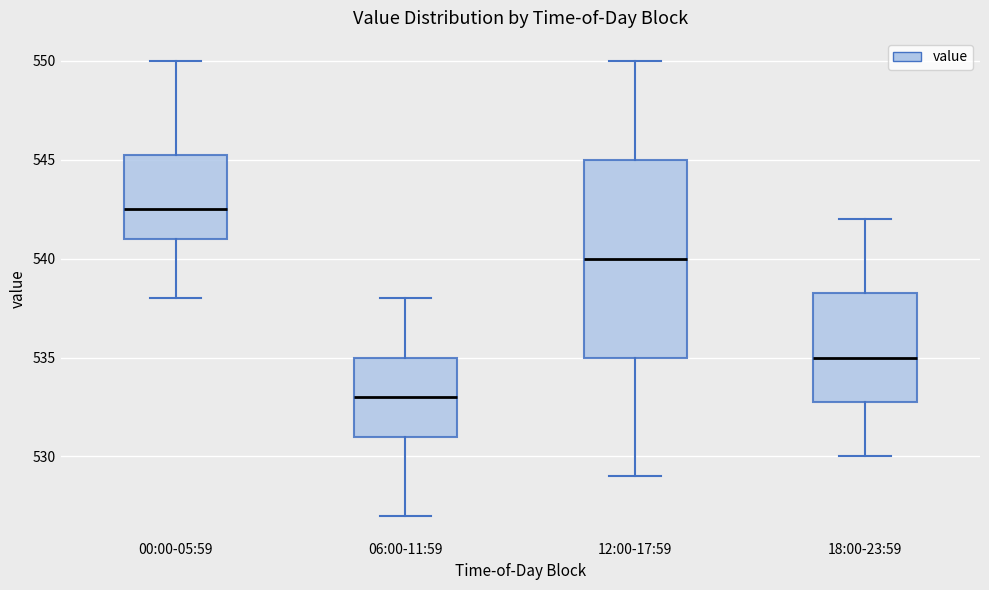

Reading left to right, transcribe this box plot: for each box, give where its median line is, the range the box spans, and where its two whiskers end, as read against the y-axis. The values are not printed on the chart, so give them approximately, as read against the axis.

00:00-05:59: median 542.5, box 541.0 to 545.5, whiskers 538.0 to 550.0
06:00-11:59: median 533.0, box 531.0 to 535.0, whiskers 527.0 to 538.0
12:00-17:59: median 540.0, box 535.0 to 545.0, whiskers 529.0 to 550.0
18:00-23:59: median 535.0, box 533.0 to 538.5, whiskers 530.0 to 542.0